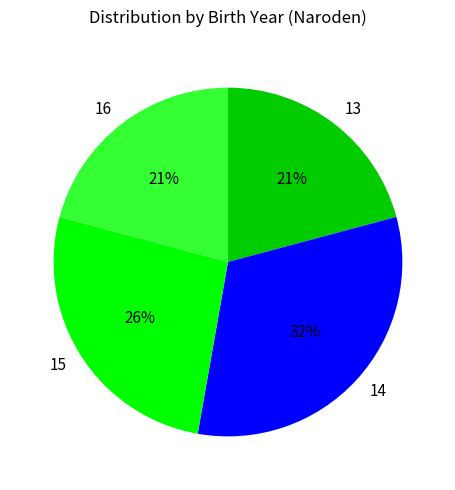

Is there a majority slice in this chart?

No